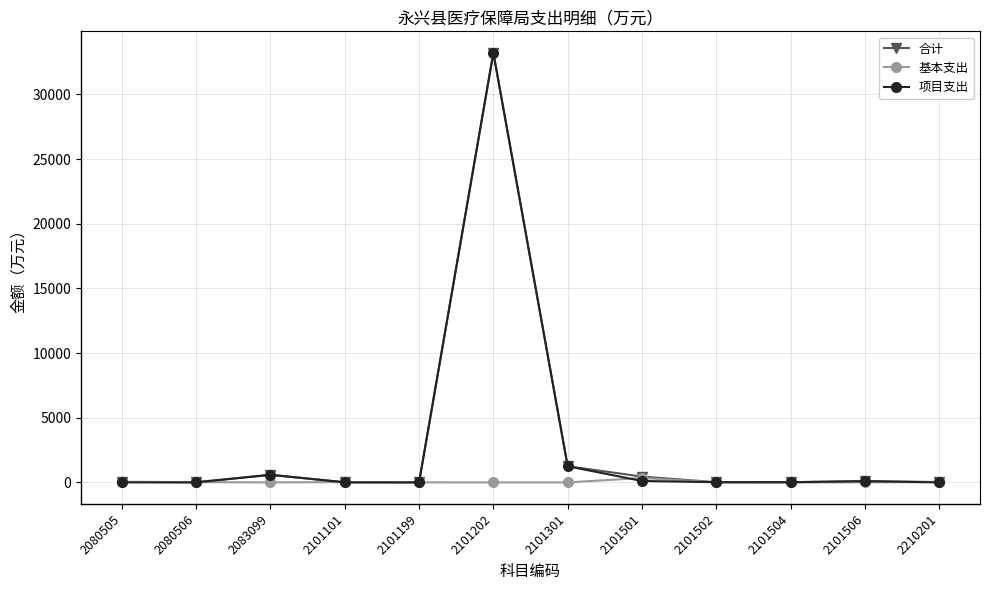

At which label does 项目支出 first exceed 15?

2083099